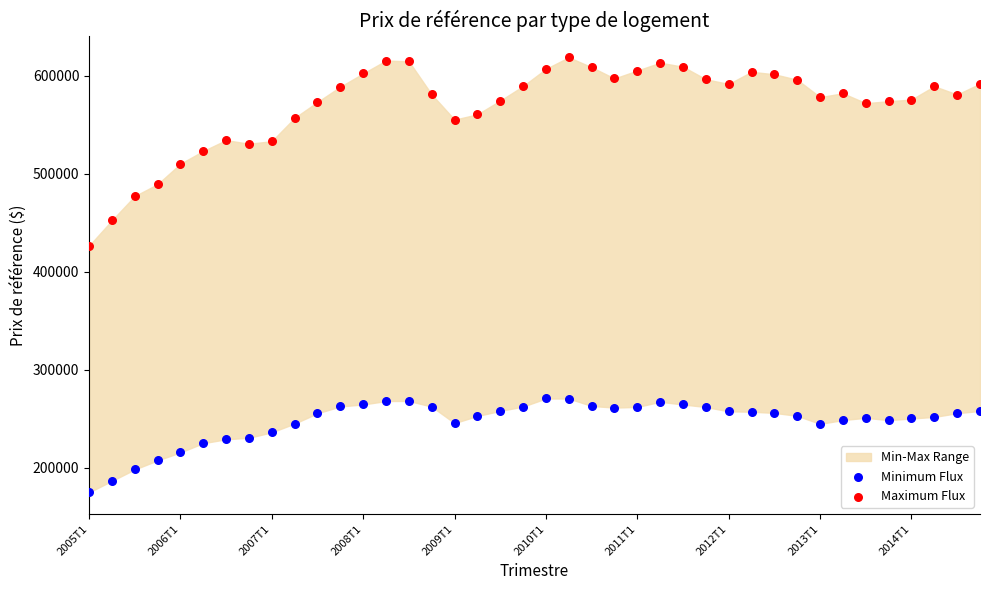

Across all series, what Y value is closest to 396650?

426300